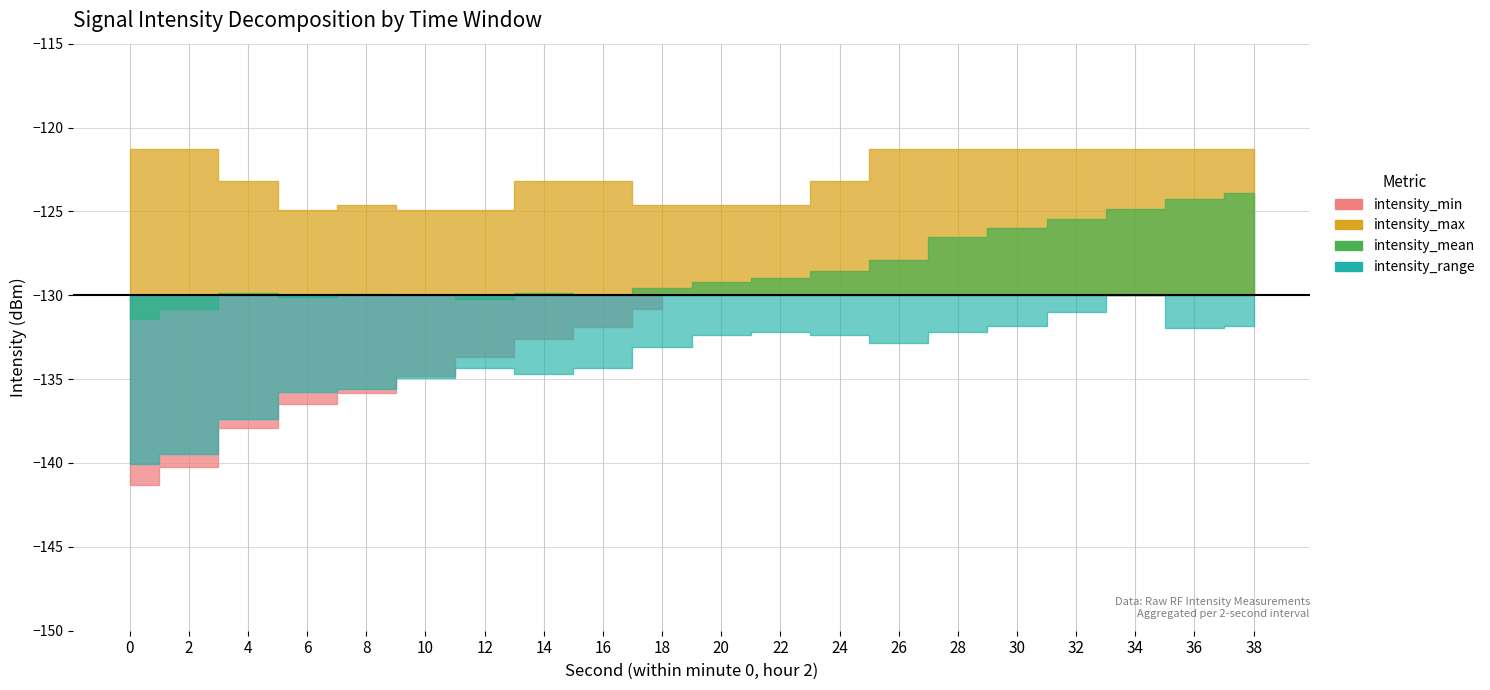

True or false: intensity_min and intensity_range cross at least once.

False